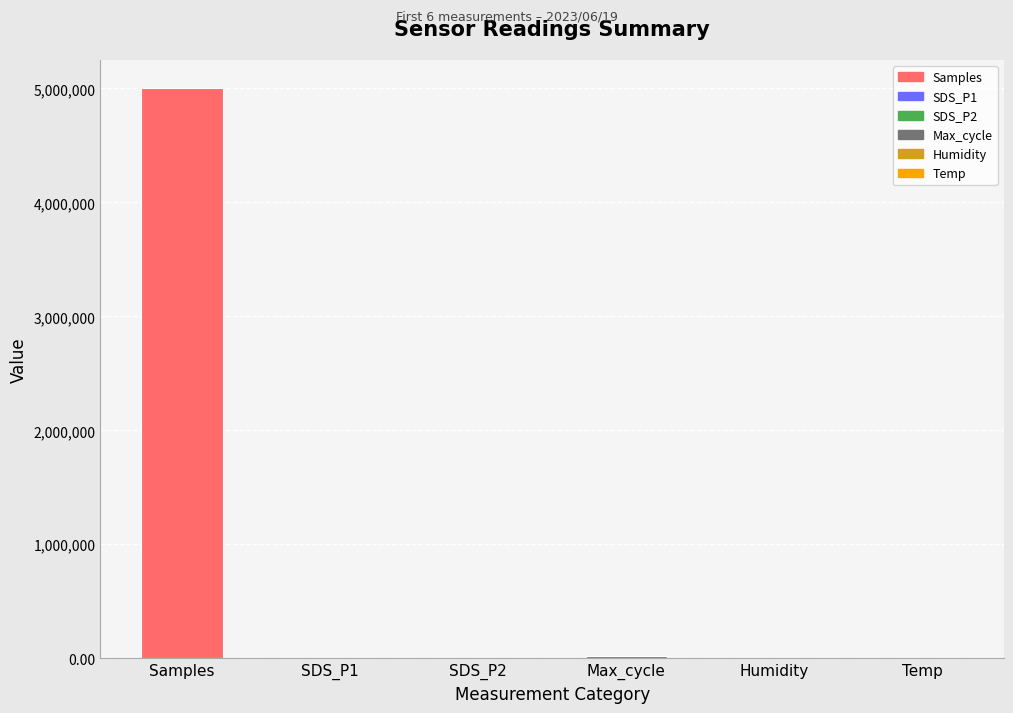

Is the value of Max_cycle at Temp greater than the value of Samples at Humidity?

No